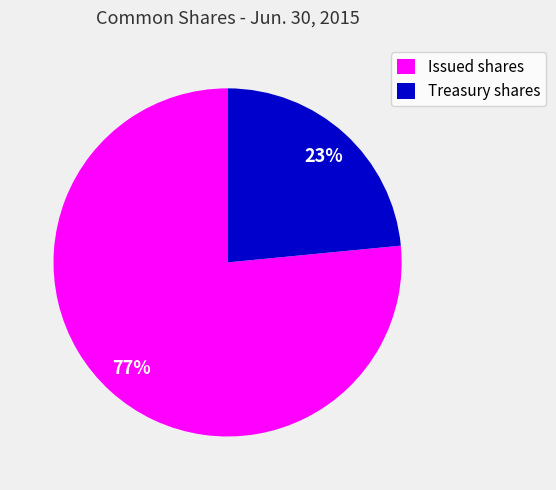

To the nearest percent, what is the combined percentage of Treasury shares and Issued shares?

100%